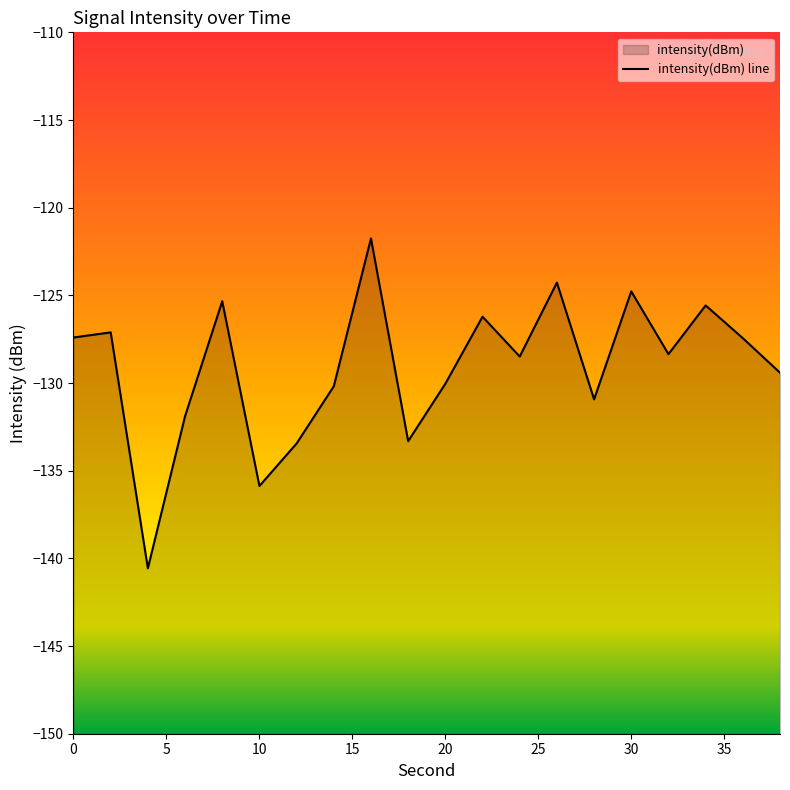

Is it true that the value at 4 is -34.8?

False